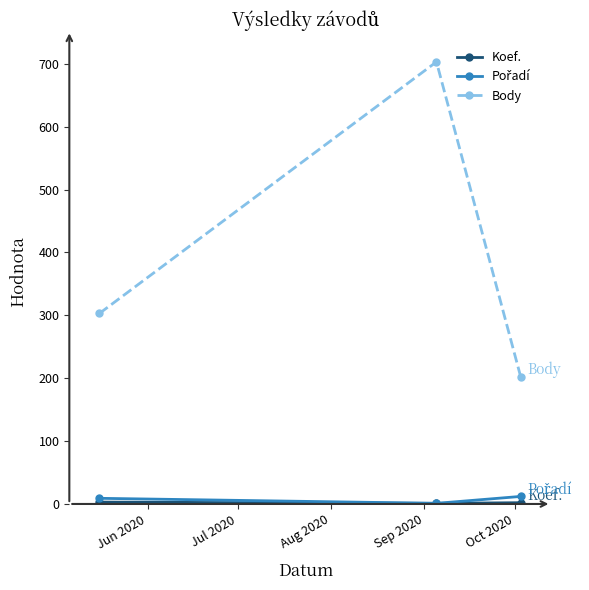

Which series has the largest range (max minus min)?

Body